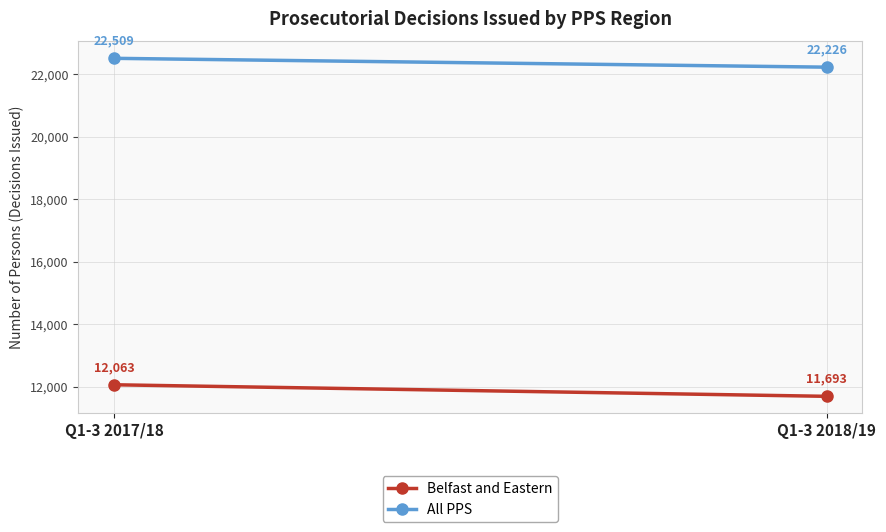

The All PPS series shows 29436 at Q1-3 2018/19. True or false?

False